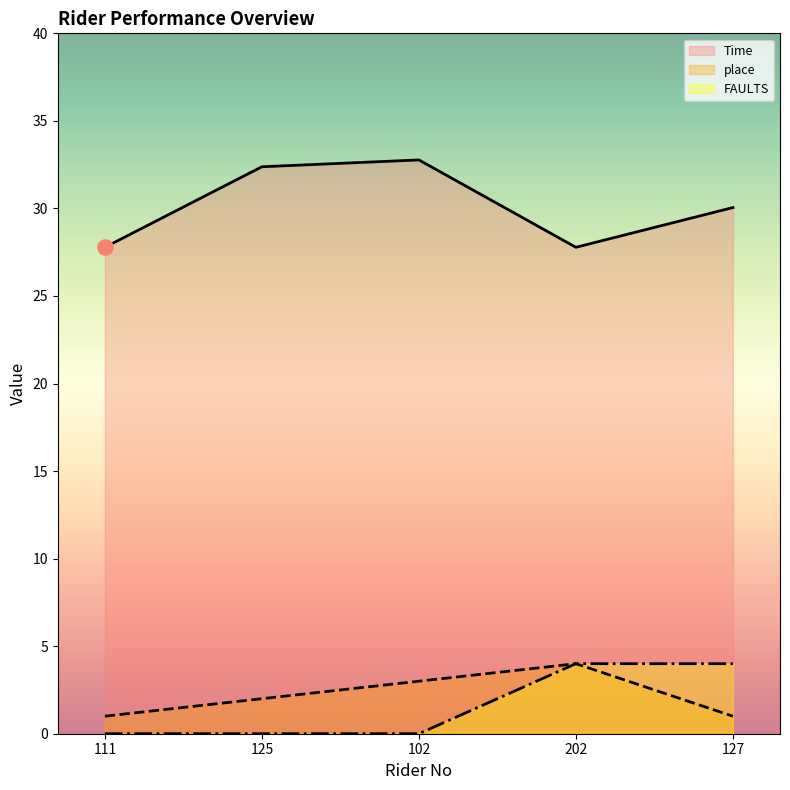

What is the total value across all series at 127?

35.0